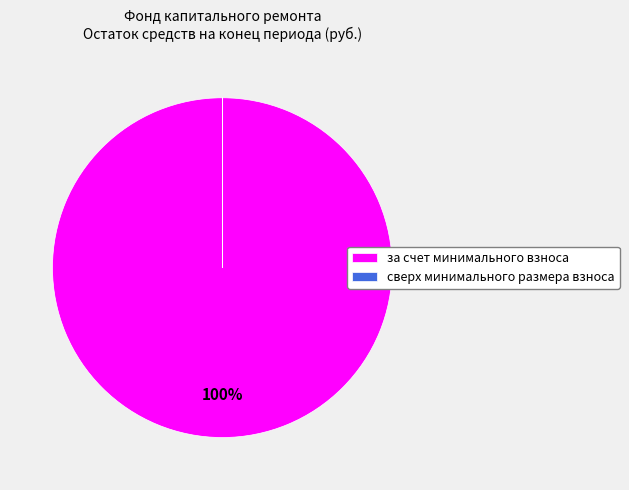

To the nearest percent, what is the difference between the largest and smallest slice percentages?

100%